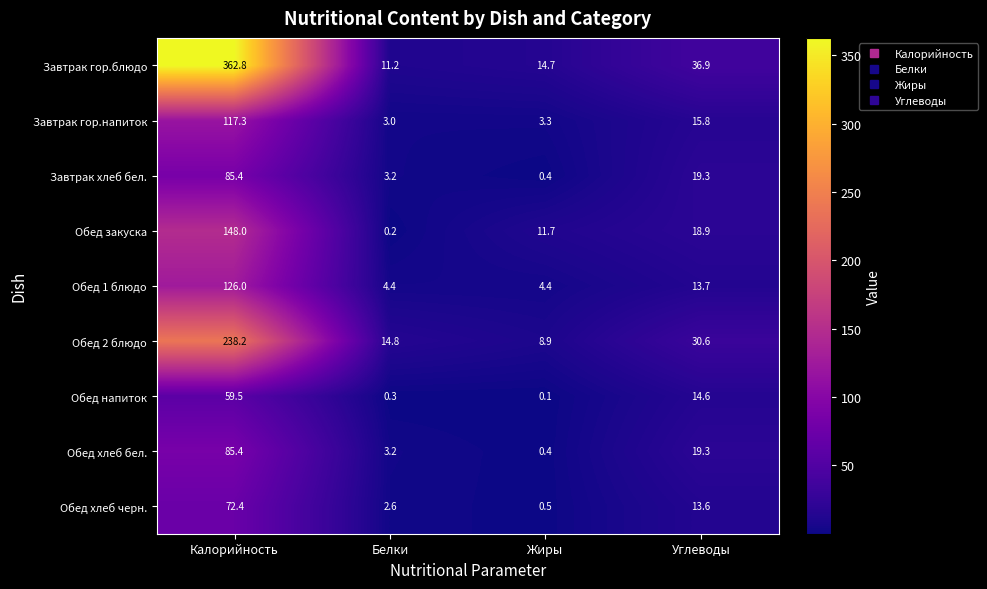

What is the maximum value for Обед напиток?

59.5